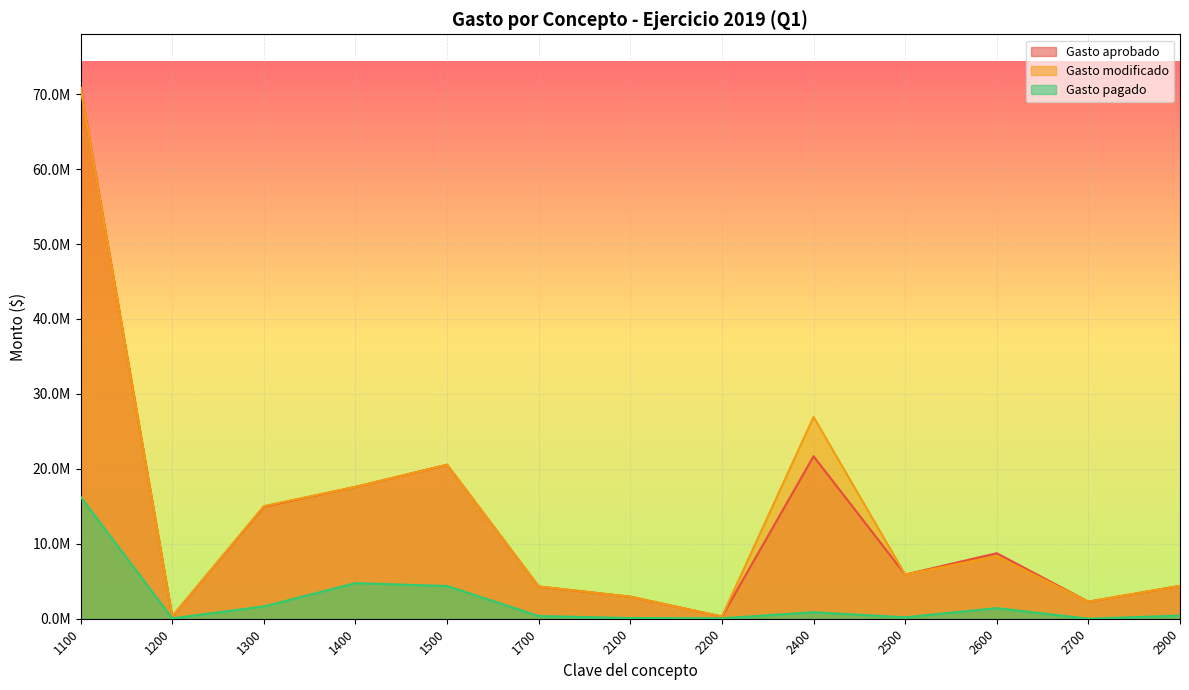

Where does the Gasto modificado series first go above 5894547?

1100